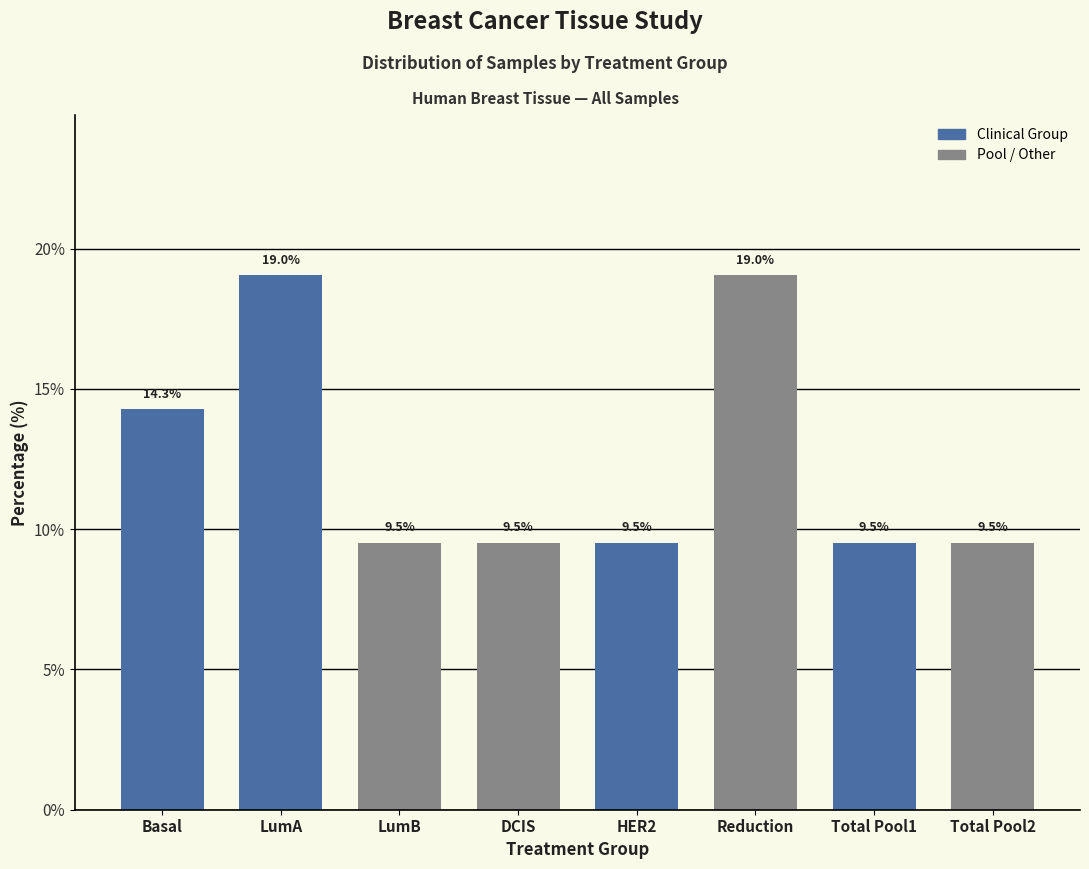

Reading right to left, transcribe all the data shown in this chart.

Total Pool2=9.5	Total Pool1=9.5	Reduction=19.0	HER2=9.5	DCIS=9.5	LumB=9.5	LumA=19.0	Basal=14.3